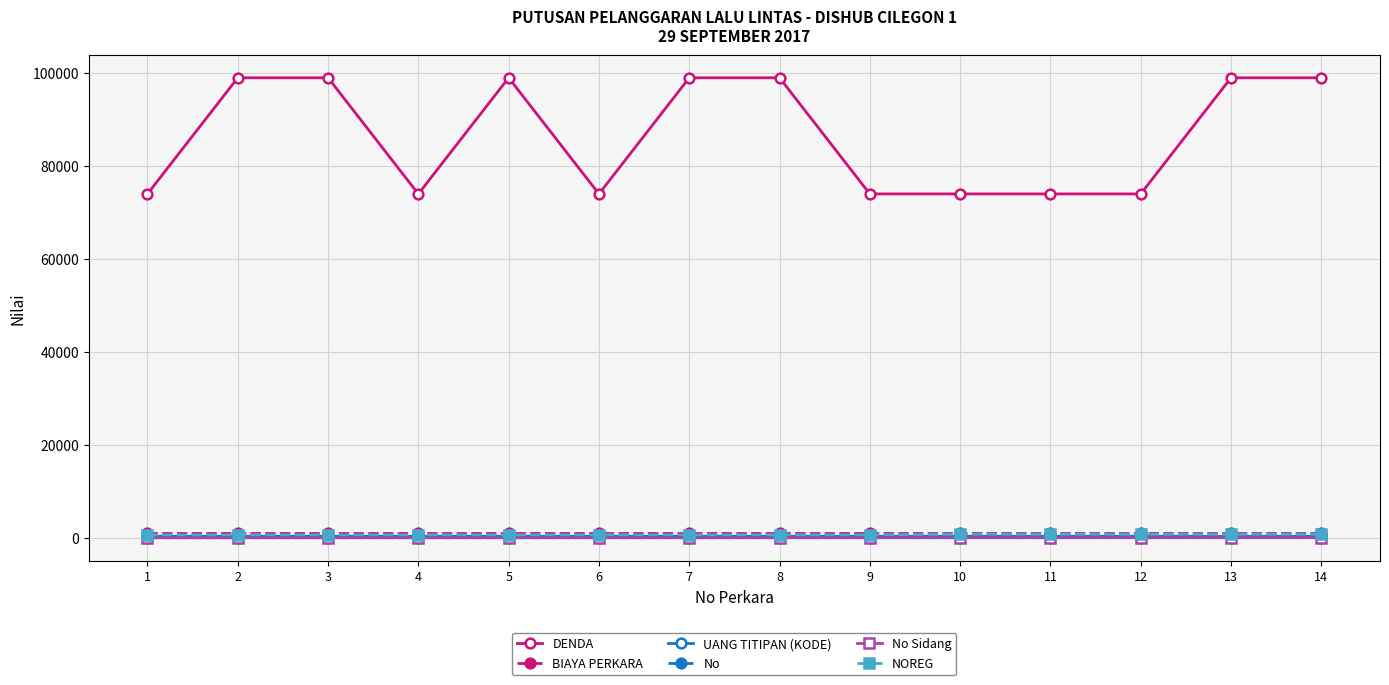

Does the chart have visible grid lines?

Yes